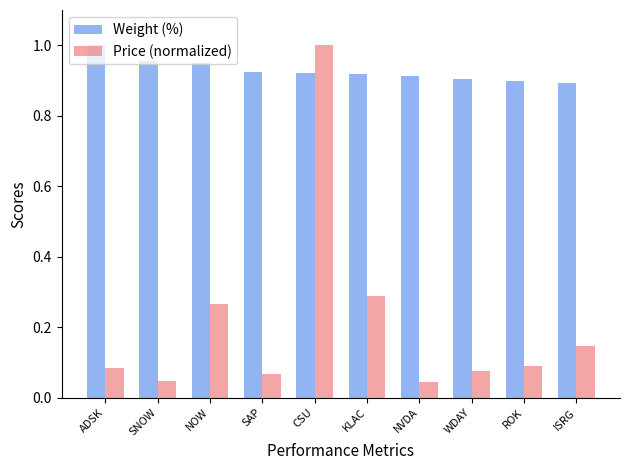

What is the sum of the Weight (%) values at NOW and ISRG?

1.8